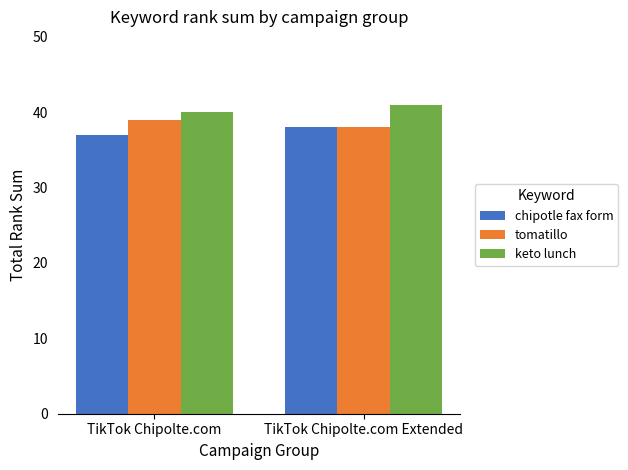

The tomatillo series shows 39 at TikTok Chipolte.com. True or false?

True